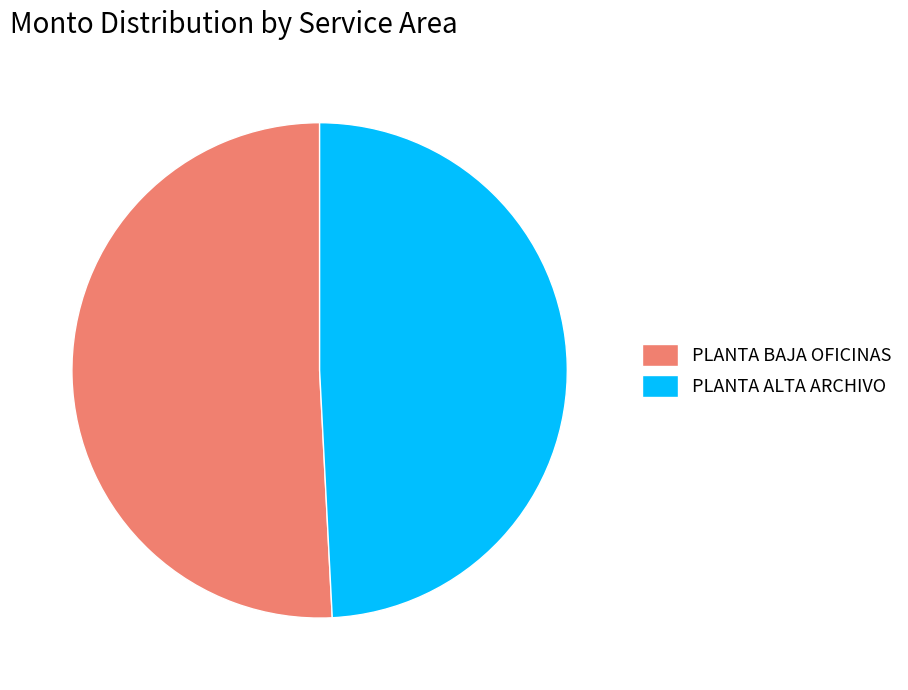

The PLANTA BAJA OFICINAS slice represents 51% of the pie. True or false?

True